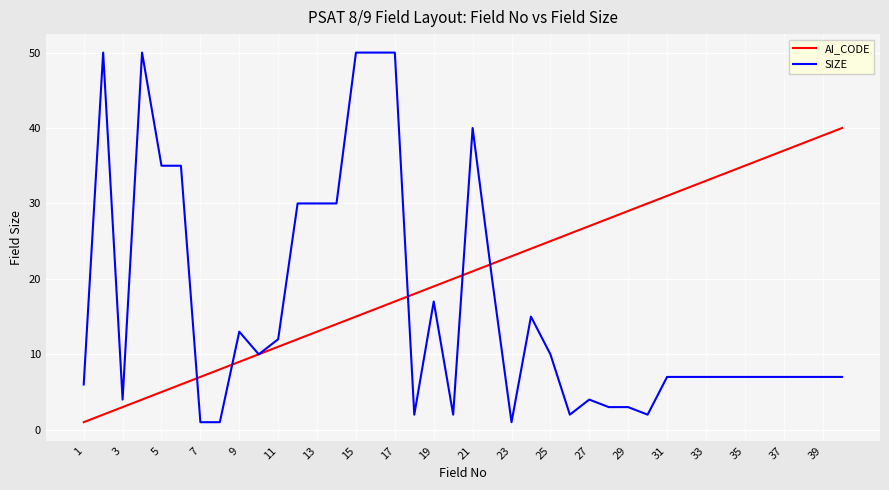

Does the chart display data point markers on the line(s)?

No